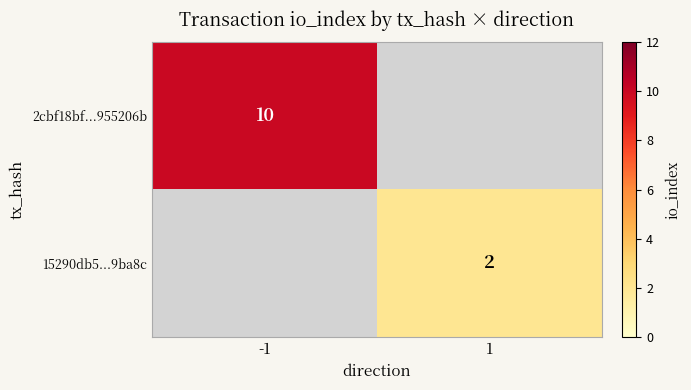

The 2cbf18bf...955206b series shows 10 at -1. True or false?

True